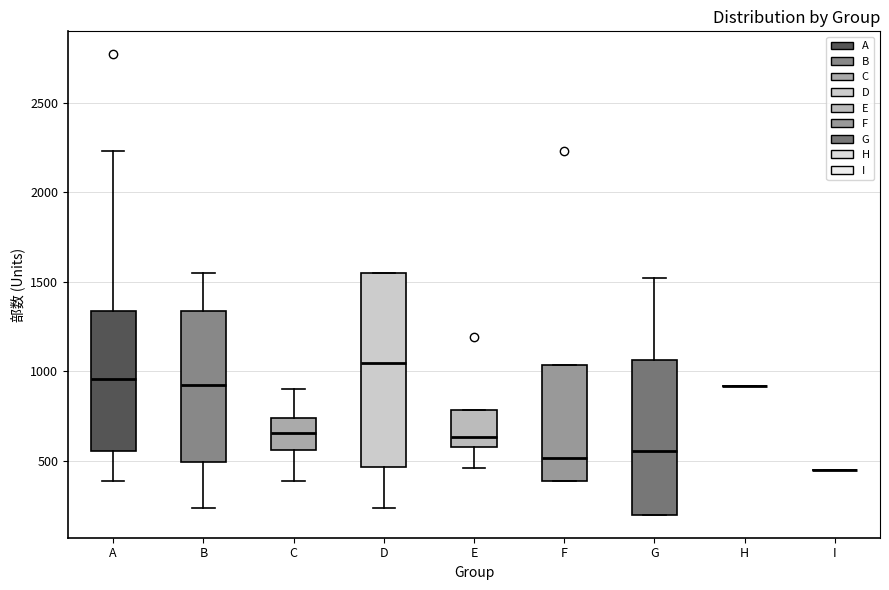

Comparing the boxes themselves (not the whiskers), which one is the tallest?

D